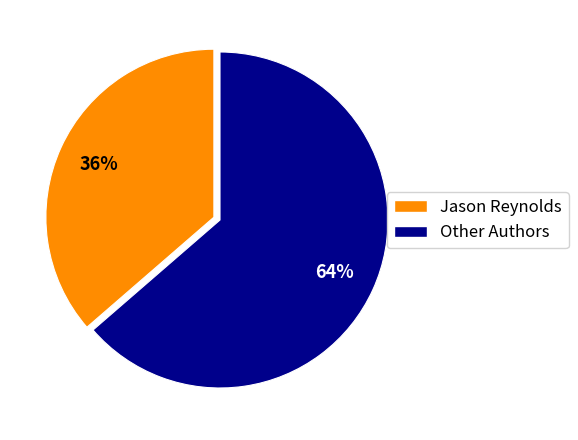

To the nearest percent, what is the average slice percentage?

50%